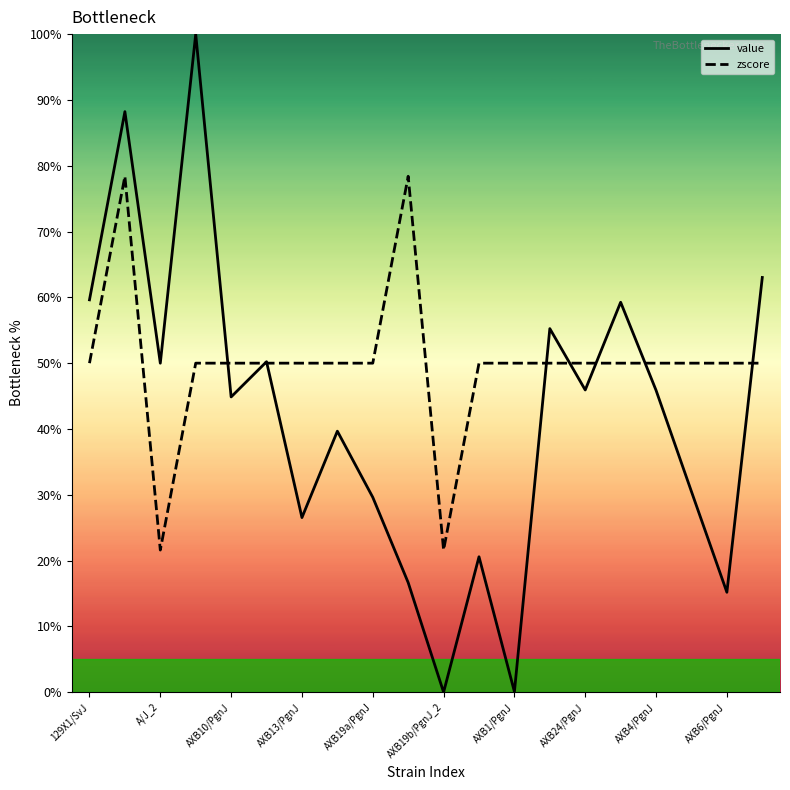

Which series has the widest spread of values?

value